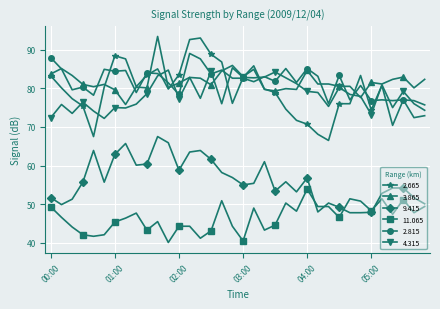

What are all the series names shown in the legend?

2.665, 3.865, 9.415, 11.065, 2.815, 4.315